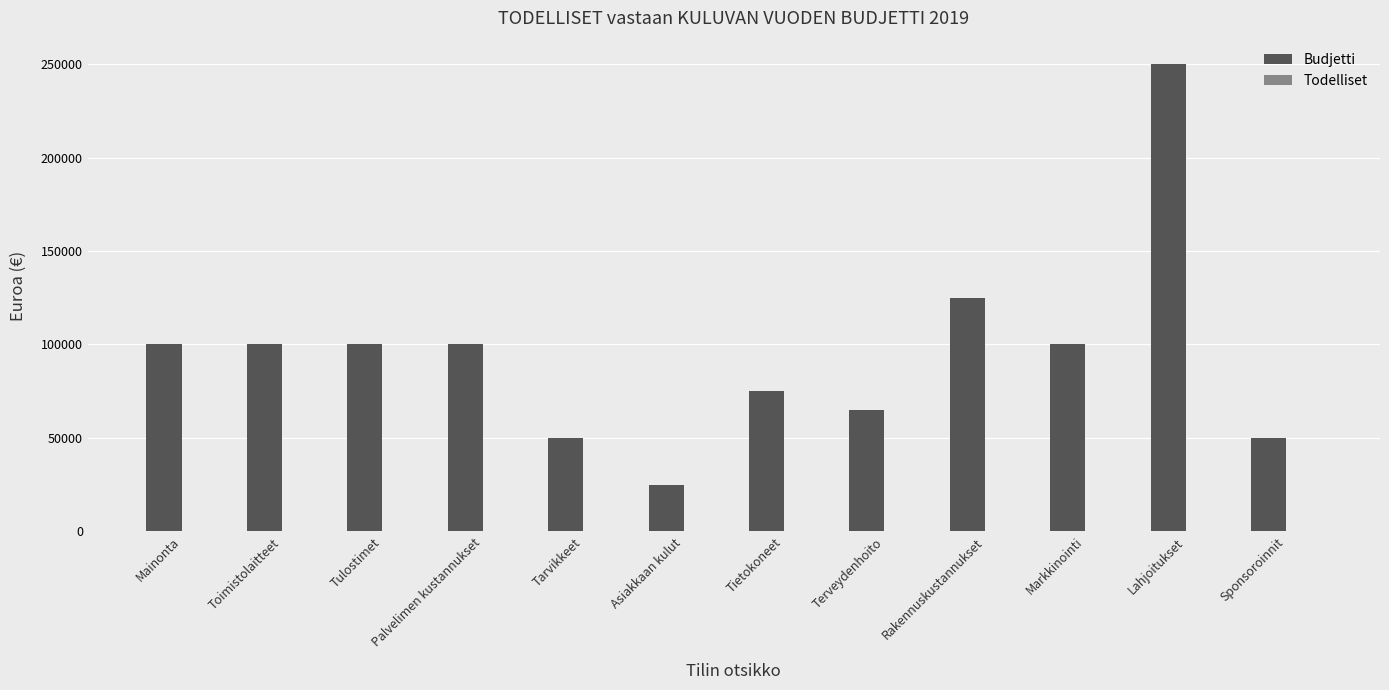

Between Lahjoitukset and Tarvikkeet, which is larger?

Lahjoitukset